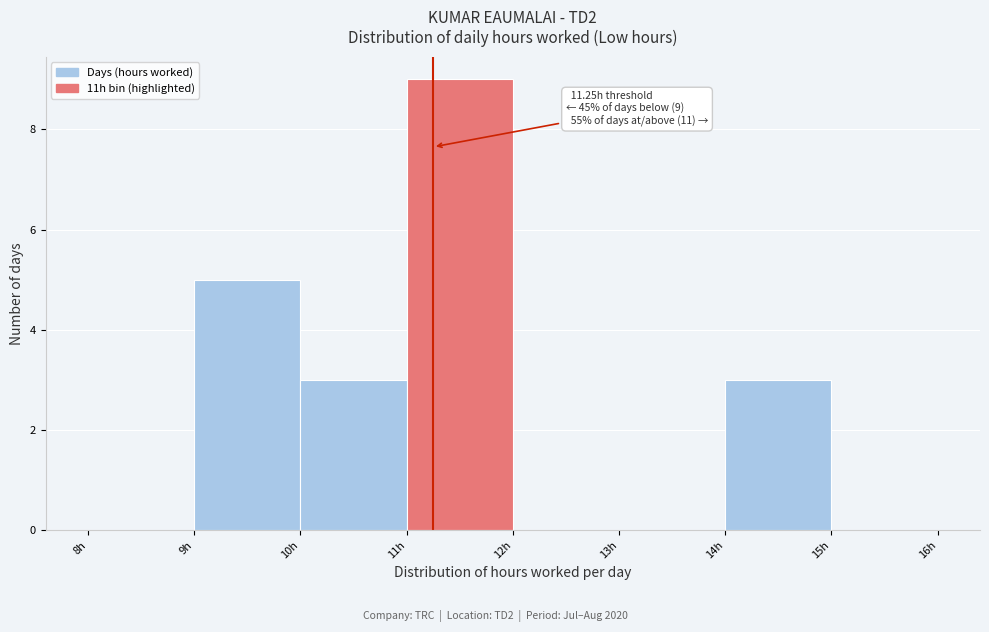

Which range on the x-axis has the tallest bar?

11 to 12